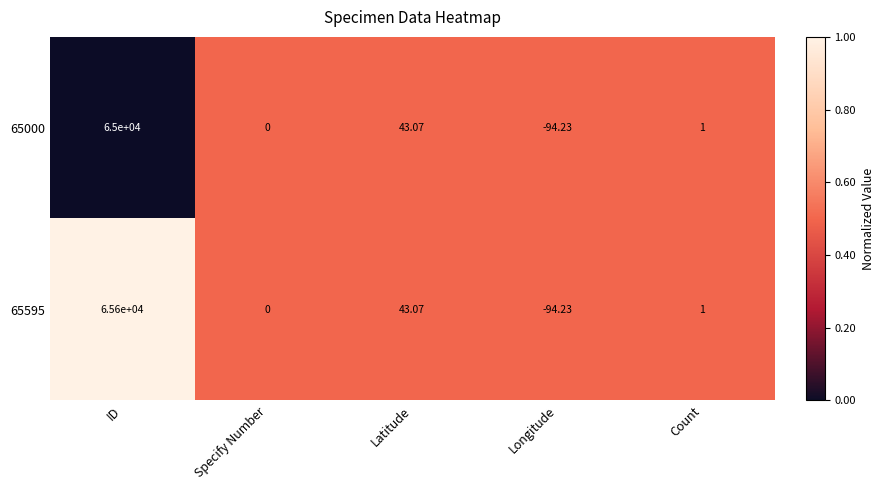

Where does the 65595 series first go above 1?

ID